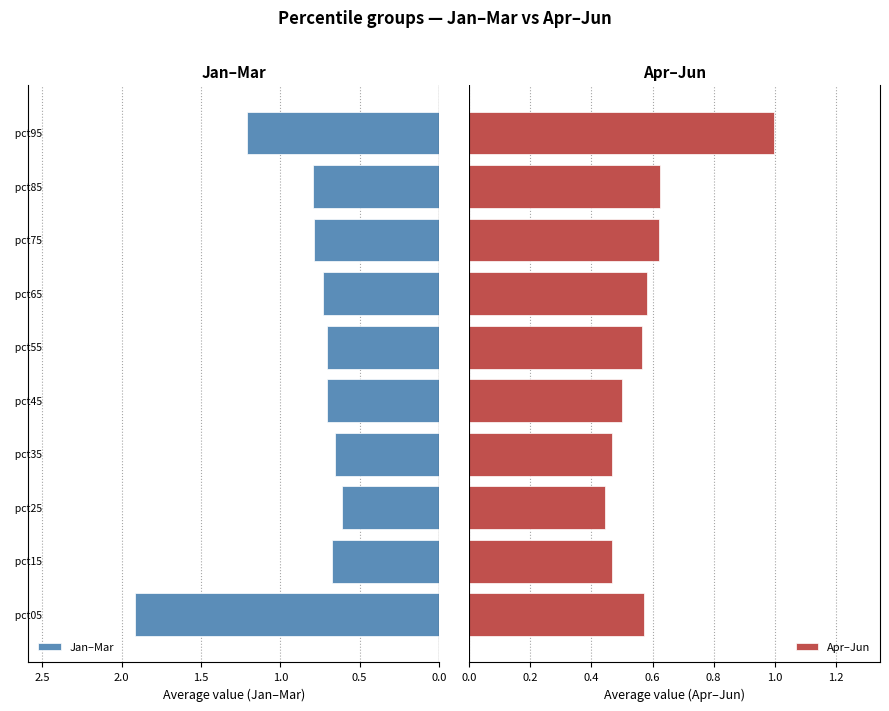

What is the sum of the Apr–Jun values at 8 and 7?

1.2